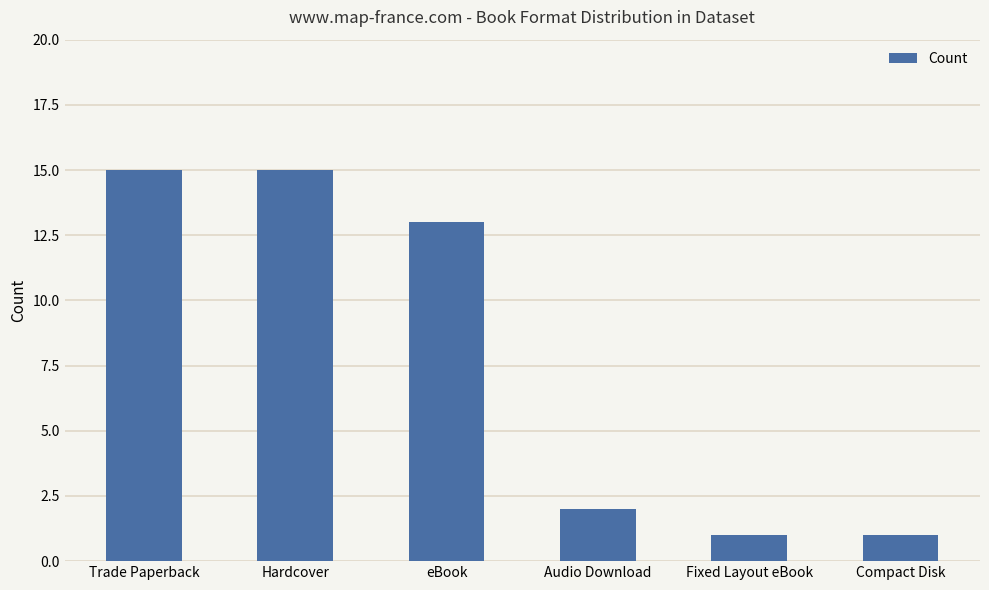

Between Audio Download and Compact Disk, which is larger?

Audio Download